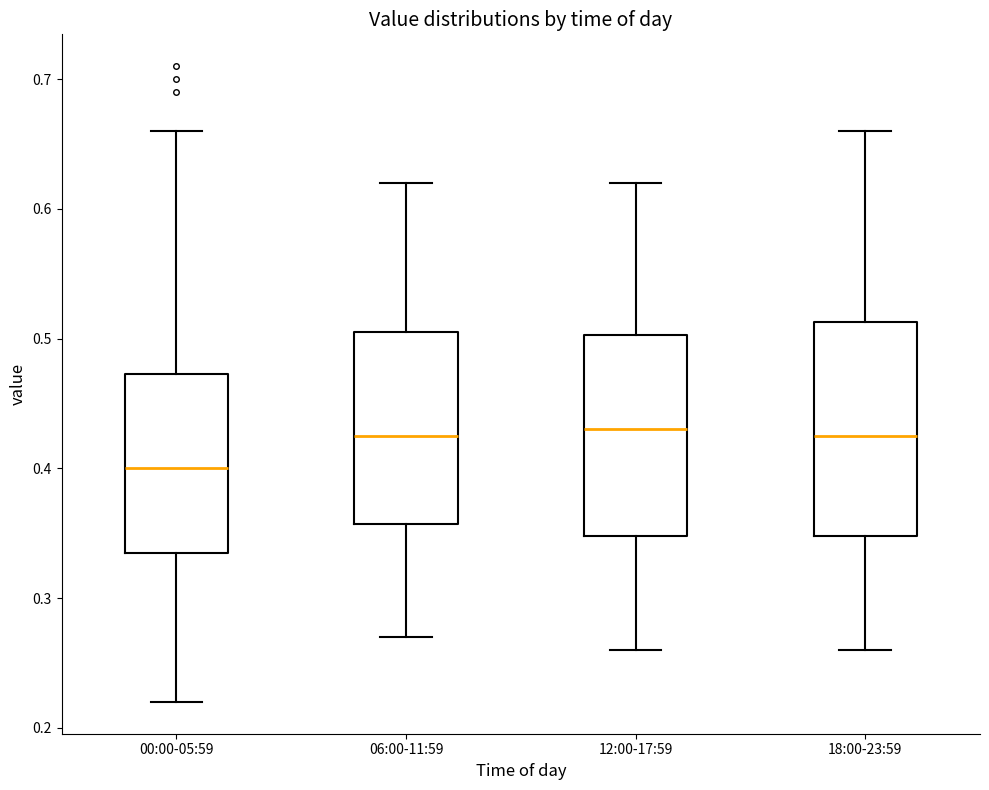

Reading left to right, read every box against the y-axis: the position of its median line, the range the box covers, and the ends of its whiskers. The values are not printed on the chart, so give them approximately, as read against the axis.

00:00-05:59: median 0.40, box 0.34 to 0.47, whiskers 0.22 to 0.66
06:00-11:59: median 0.43, box 0.36 to 0.51, whiskers 0.27 to 0.62
12:00-17:59: median 0.43, box 0.35 to 0.50, whiskers 0.26 to 0.62
18:00-23:59: median 0.43, box 0.35 to 0.51, whiskers 0.26 to 0.66